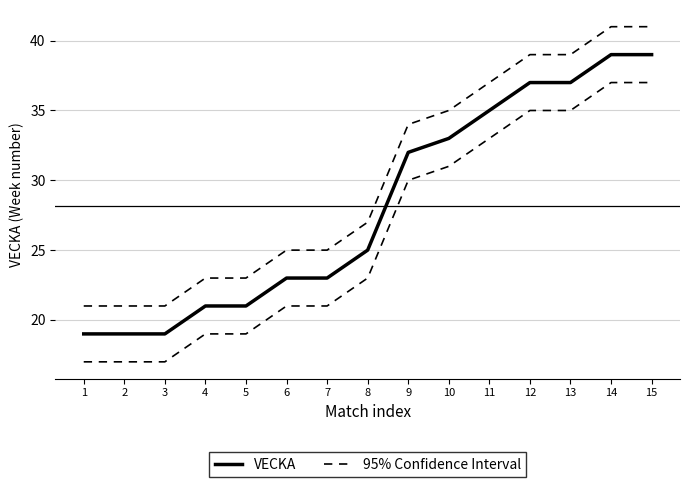

Which series changed the most between 9 and 12?

95% Confidence Interval